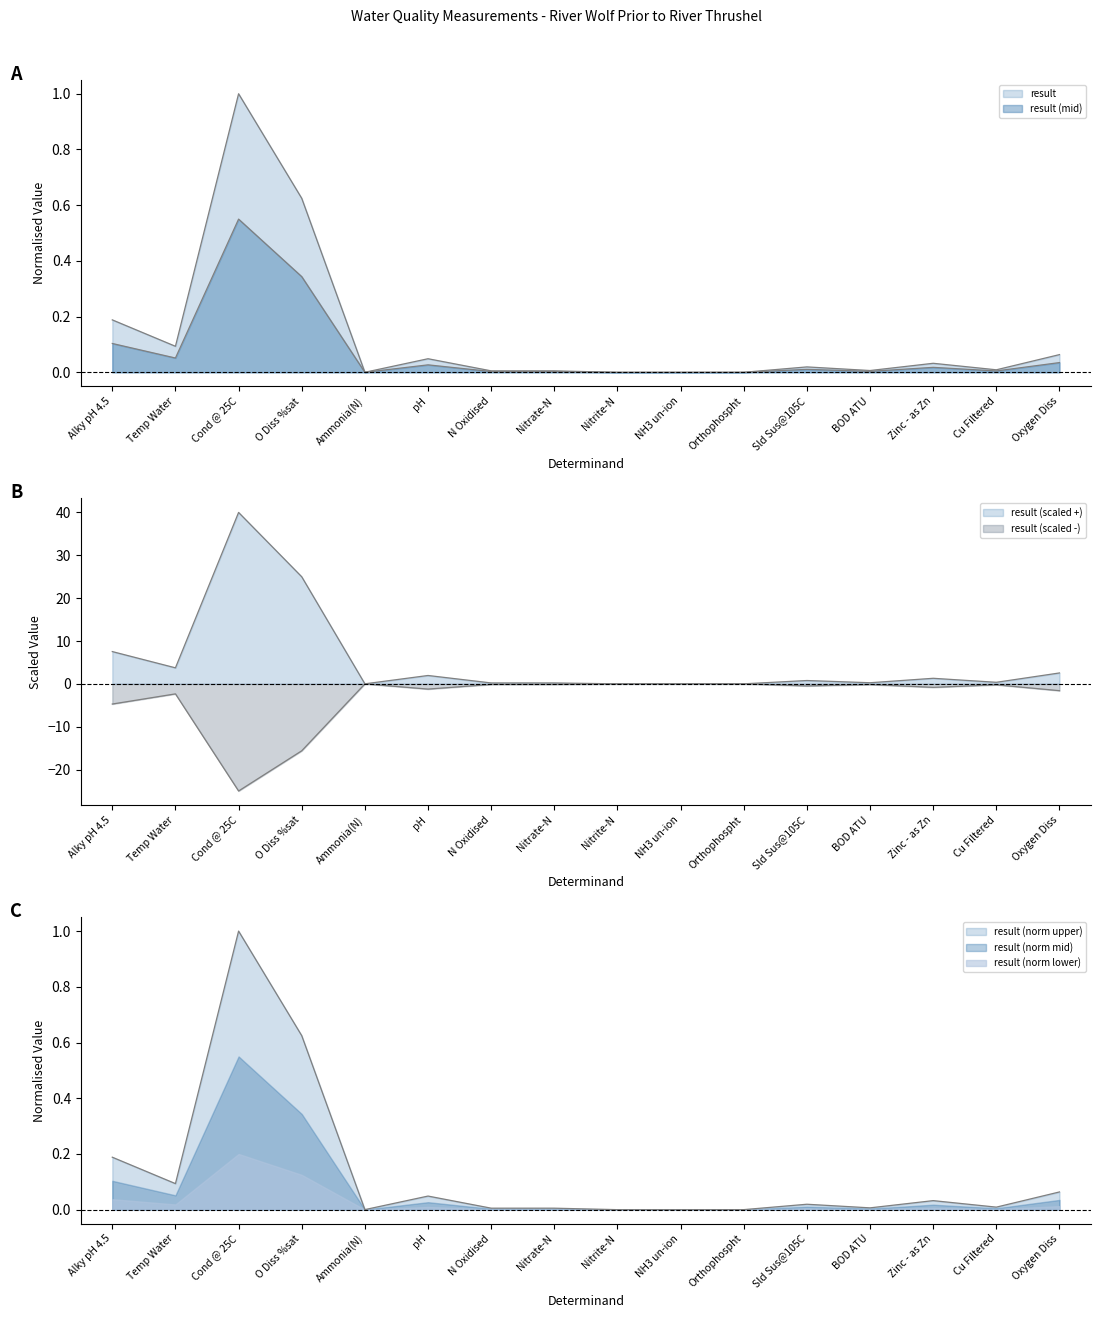

Where is the first local maximum?

Cond @ 25C